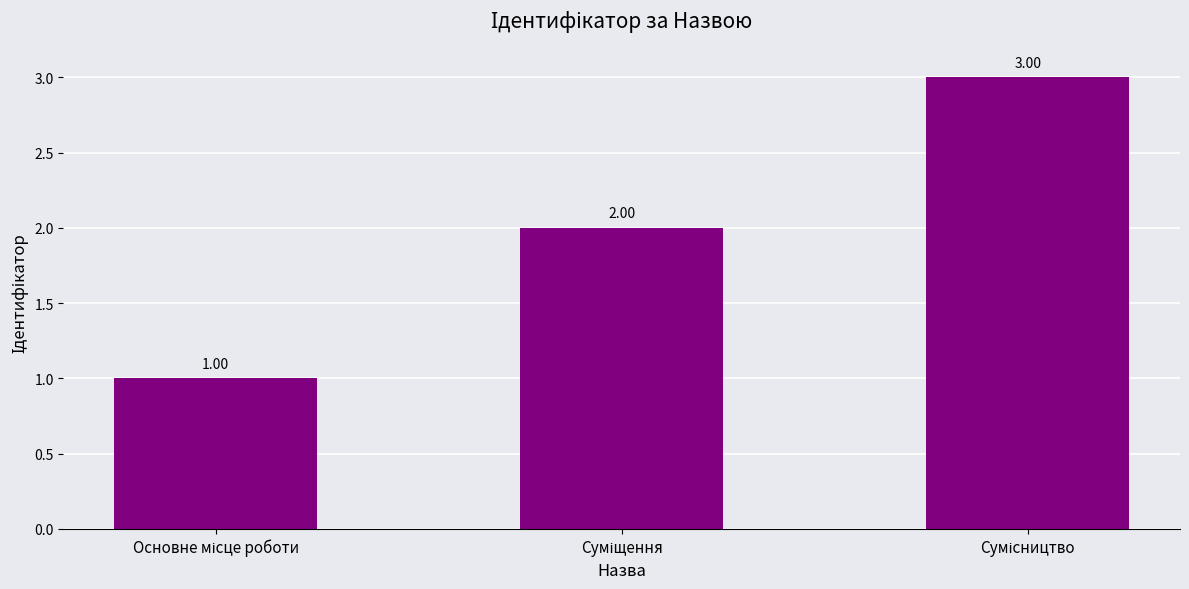

What is the sum of all values?

6